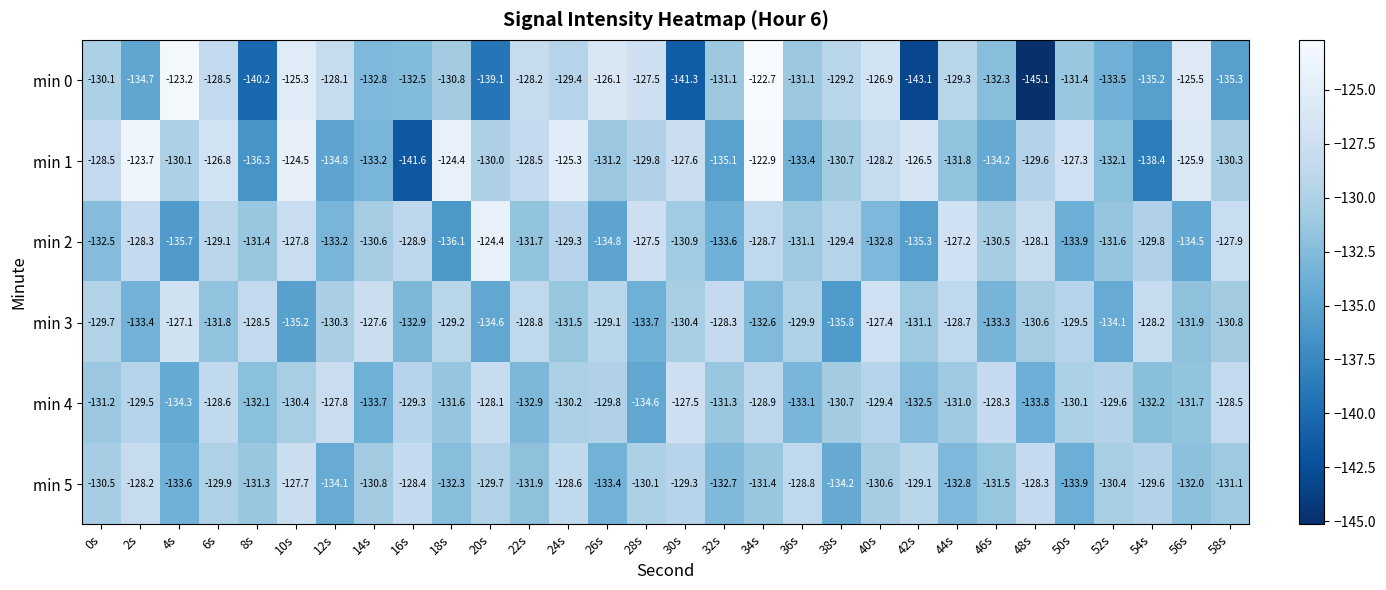

How many data points in min 5 are less than -130?

19